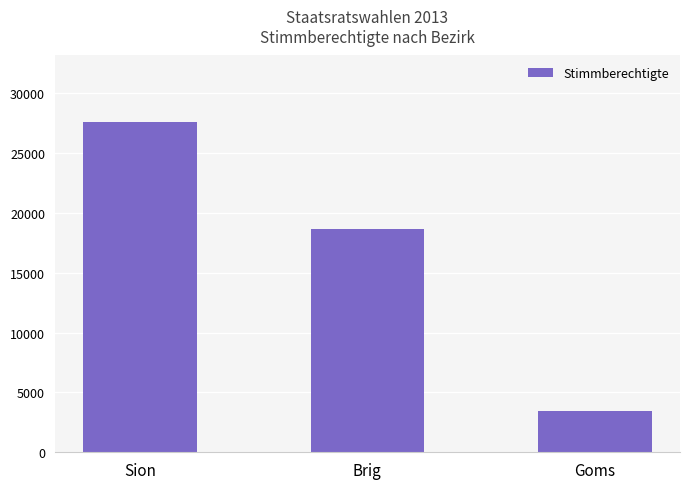

True or false: the data shows 18659 at Brig.

True